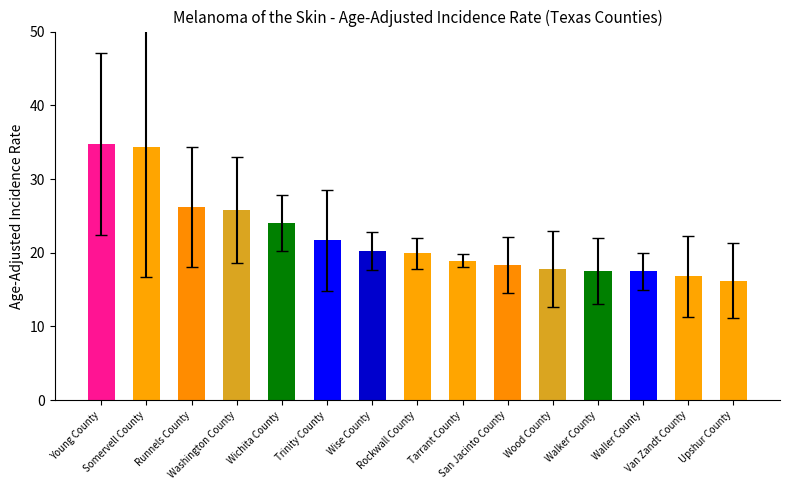

Reading left to right, transcribe all the data shown in this chart.

Age-Adjusted Incidence Rate: 34.8	34.4	26.2	25.8	24.0	21.7	20.2	19.9	18.9	18.4	17.8	17.5	17.5	16.8	16.2
errors: 12.3	17.7	8.2	7.2	3.8	6.8	2.5	2.1	0.9	3.8	5.2	4.5	2.5	5.5	5.1